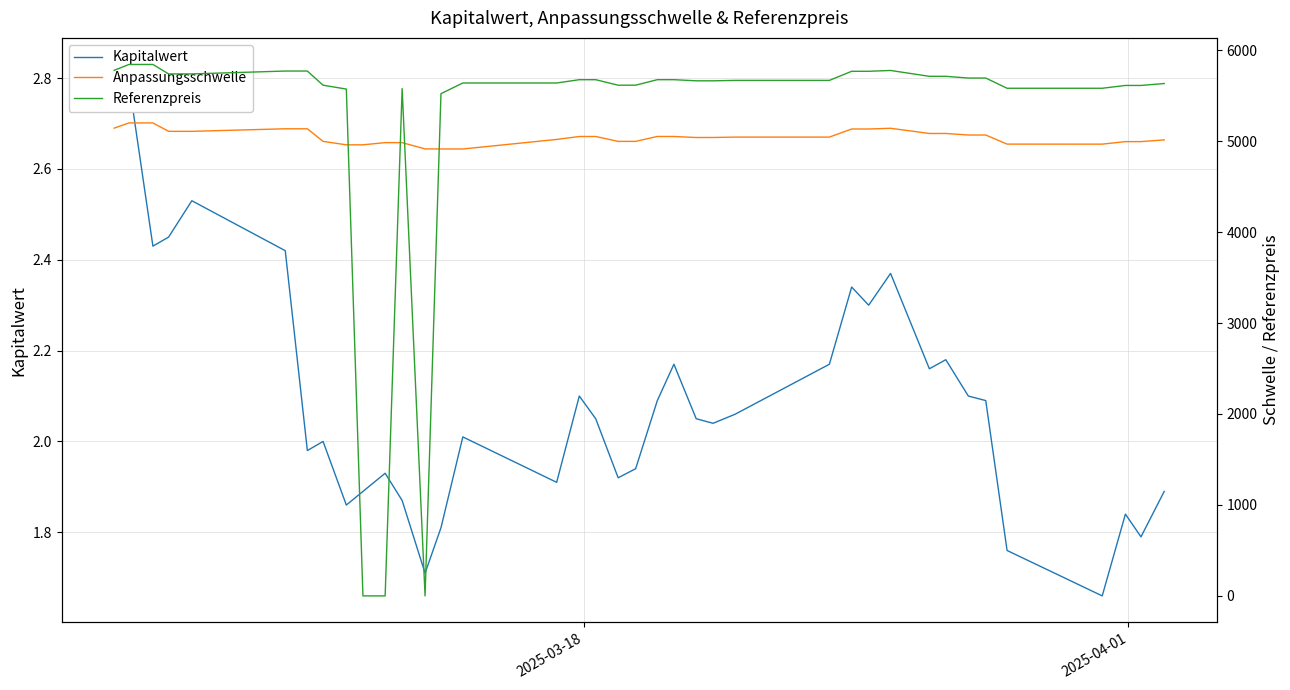

What is the sum of all Referenzpreis values?

198776.2